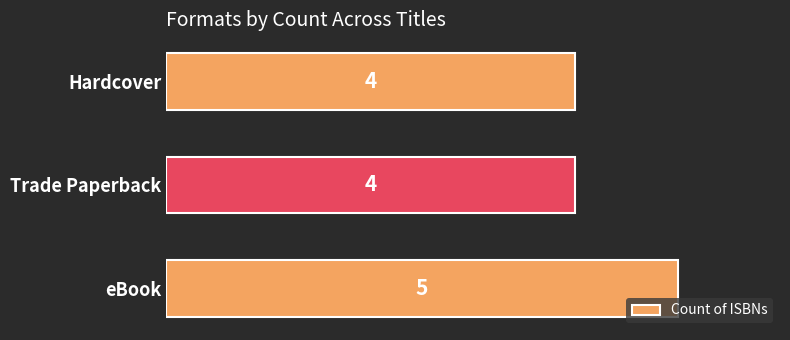

Between eBook and Trade Paperback, which is larger?

eBook